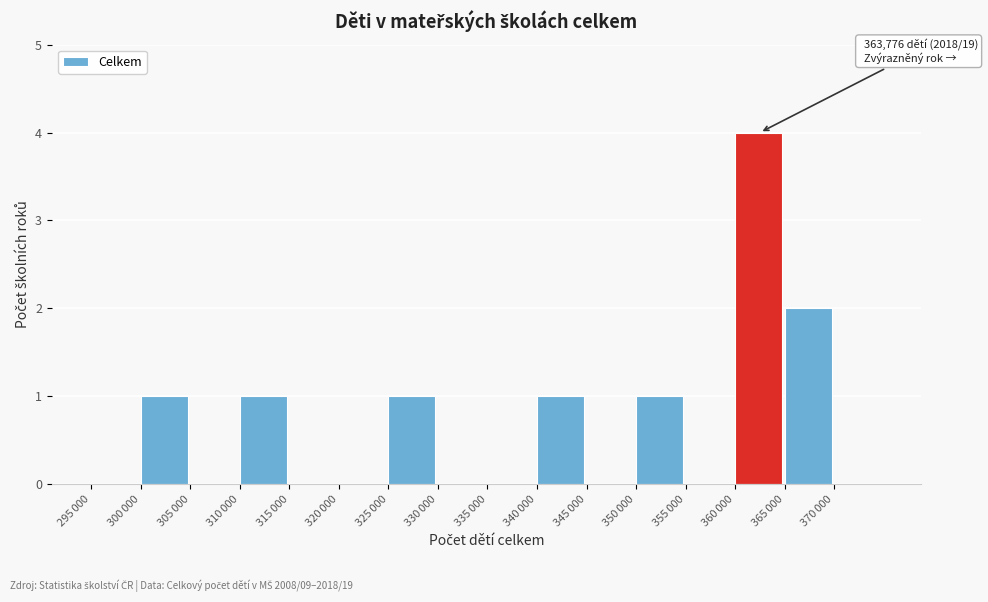

What is the sum of all values?

11